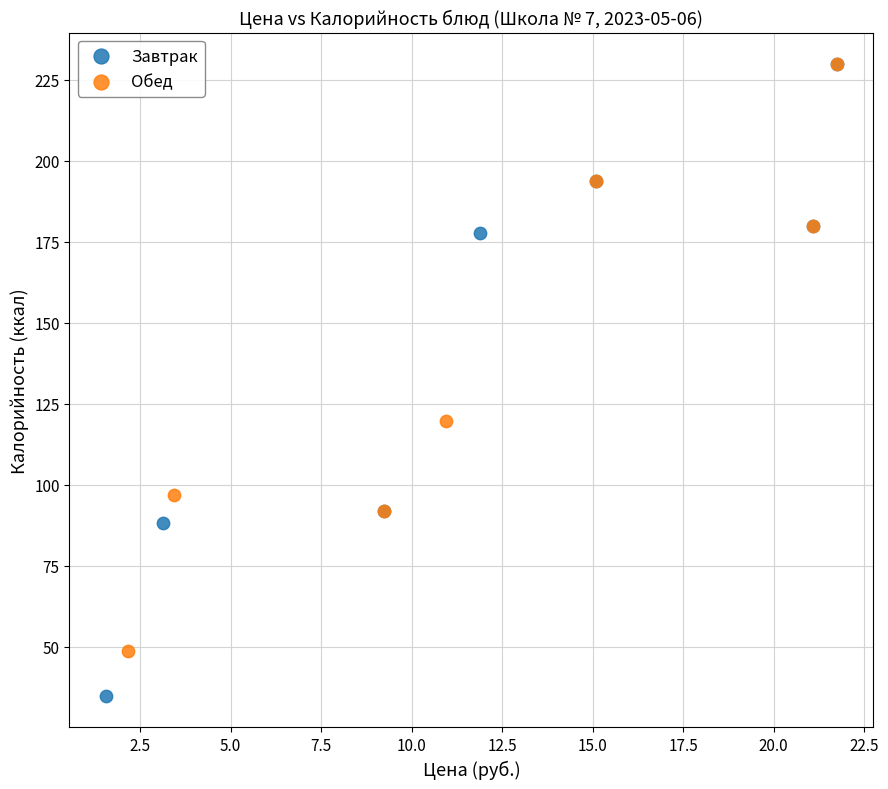

Which series reaches the minimum Y coordinate?

Завтрак